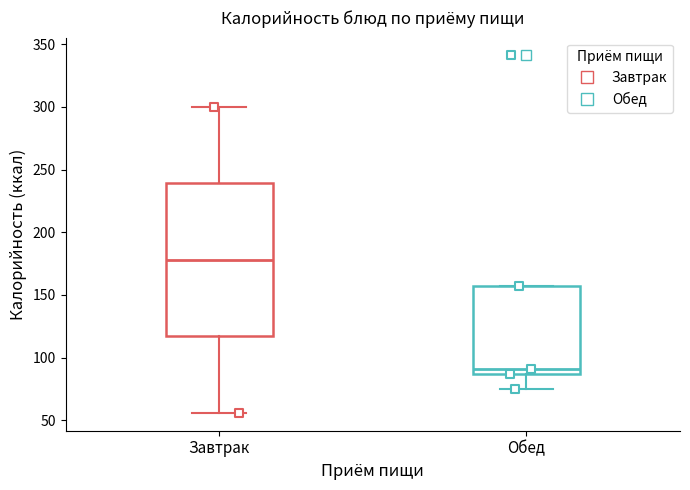

Comparing the boxes themselves (not the whiskers), which one is the tallest?

Завтрак